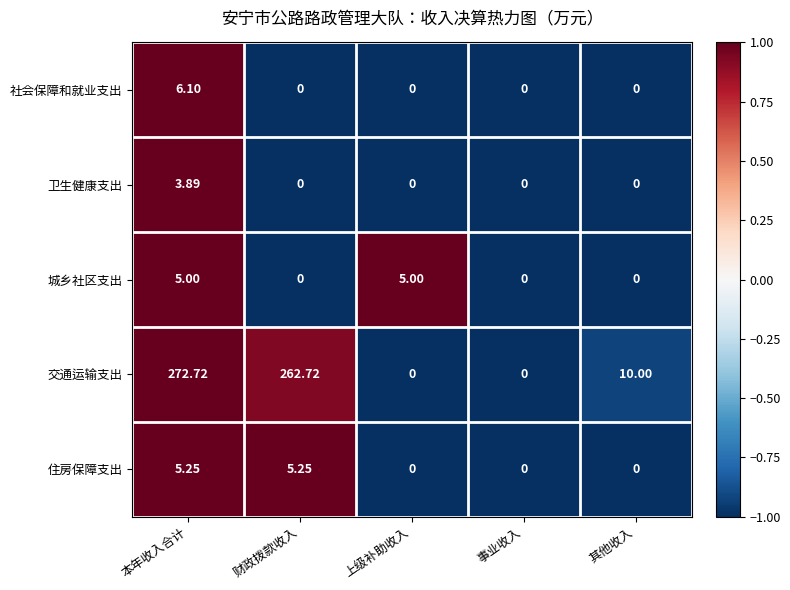

List the series in order of their peak value, lowest first.

卫生健康支出, 城乡社区支出, 住房保障支出, 社会保障和就业支出, 交通运输支出